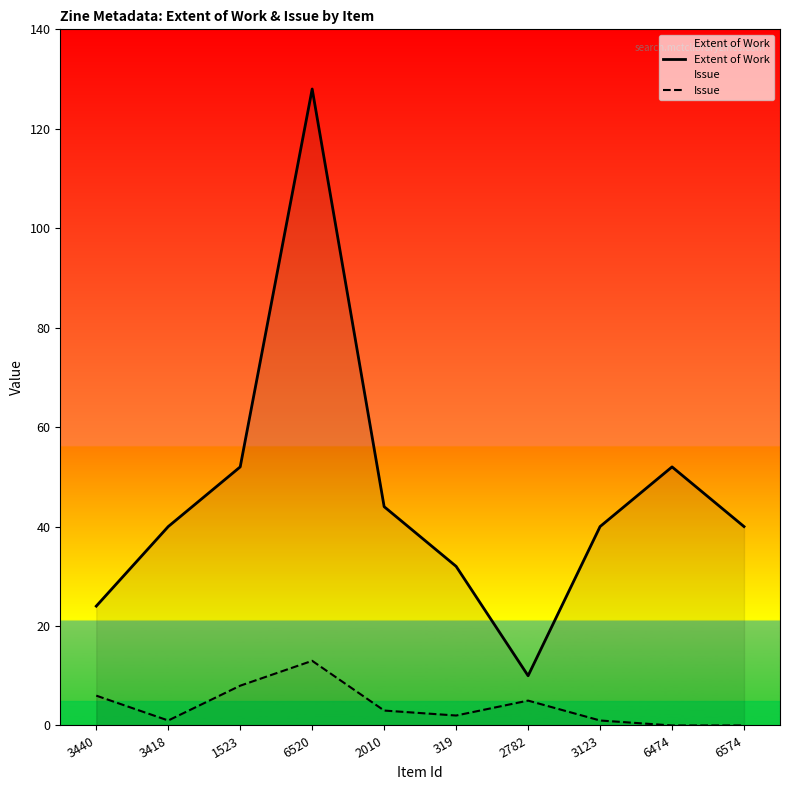

Where is the first local minimum for Issue?

3418